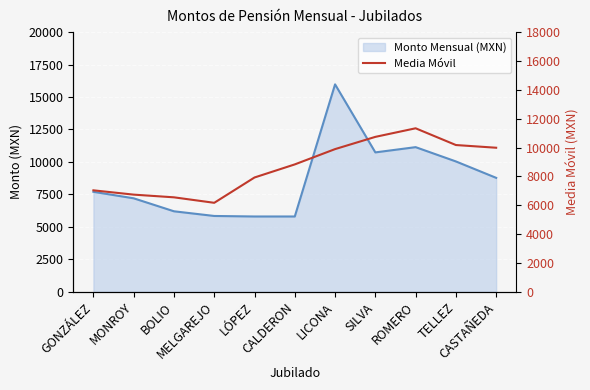

Which has a higher value, GONZÁLEZ or MELGAREJO?

GONZÁLEZ